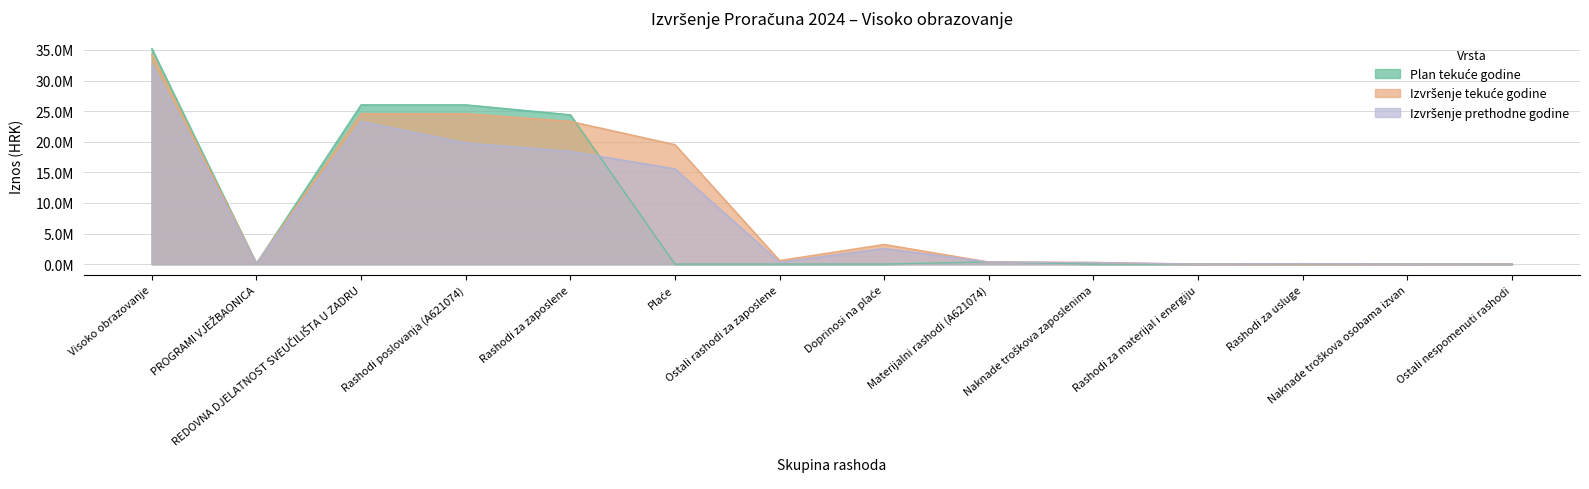

At how many categories does at least one series exceed 20931086?

4